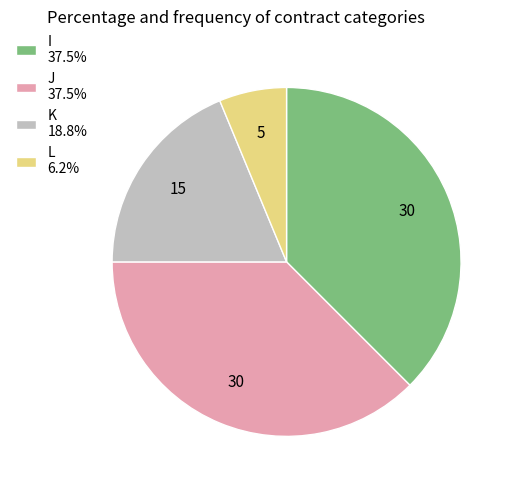

Combined, do J and L account for over 50%?

No